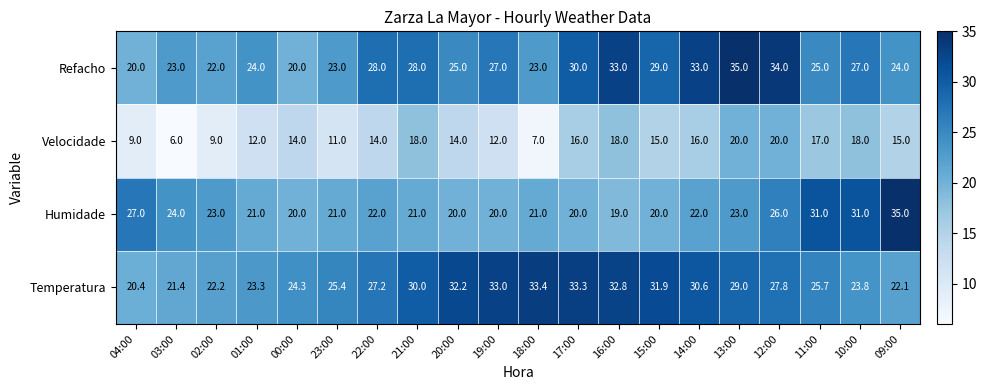

What is the greatest value displayed?

35.0